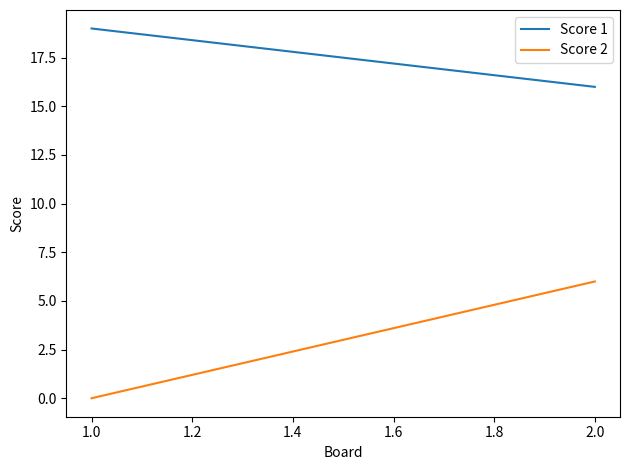

Count the number of data series in this chart.

2